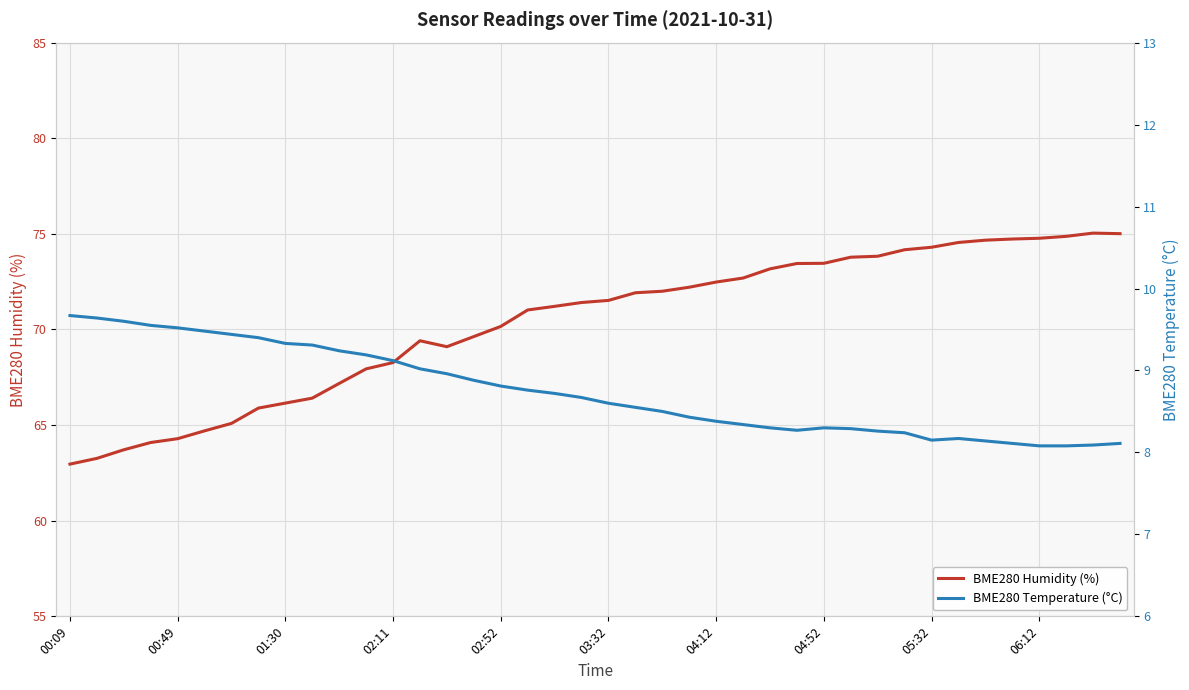

At 27, list the series in order from largest to smallest.

BME280 Humidity (%), BME280 Temperature (°C)